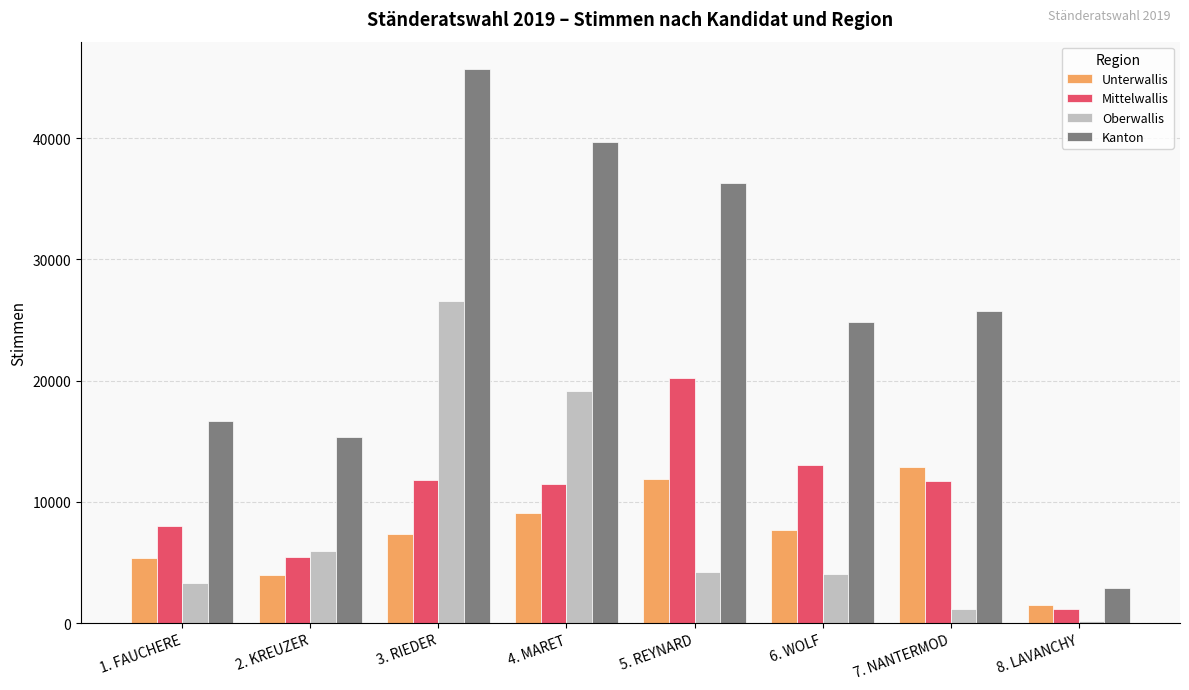

List the series in order of their peak value, lowest first.

Unterwallis, Mittelwallis, Oberwallis, Kanton